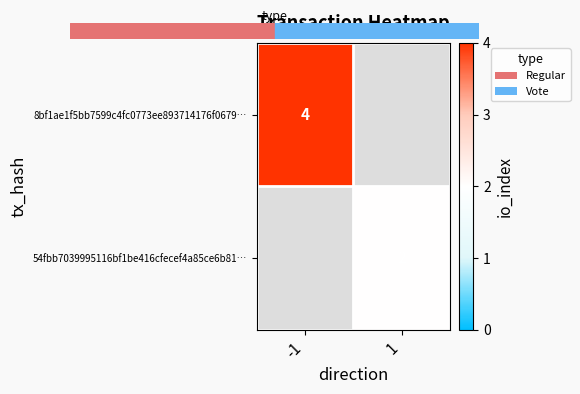

The 8bf1ae1f5bb7599c4fc0773ee893714176f0679… series shows 4 at -1. True or false?

True